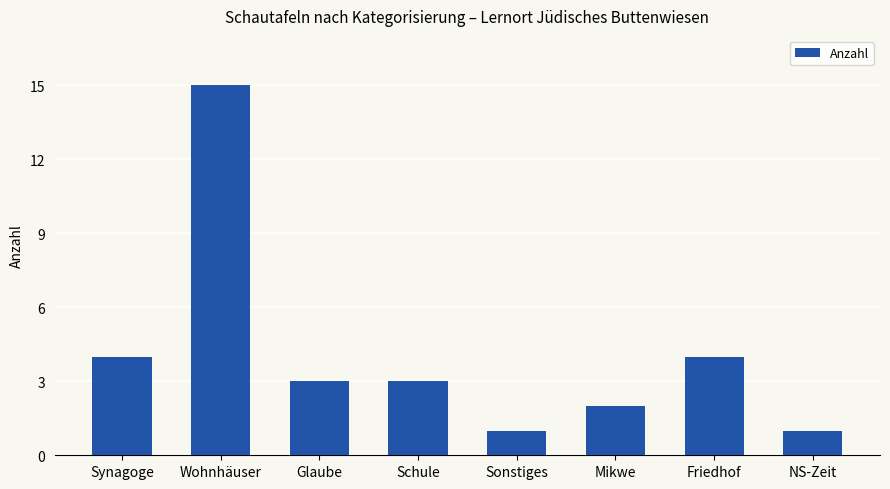

How many data points does each series have?

8